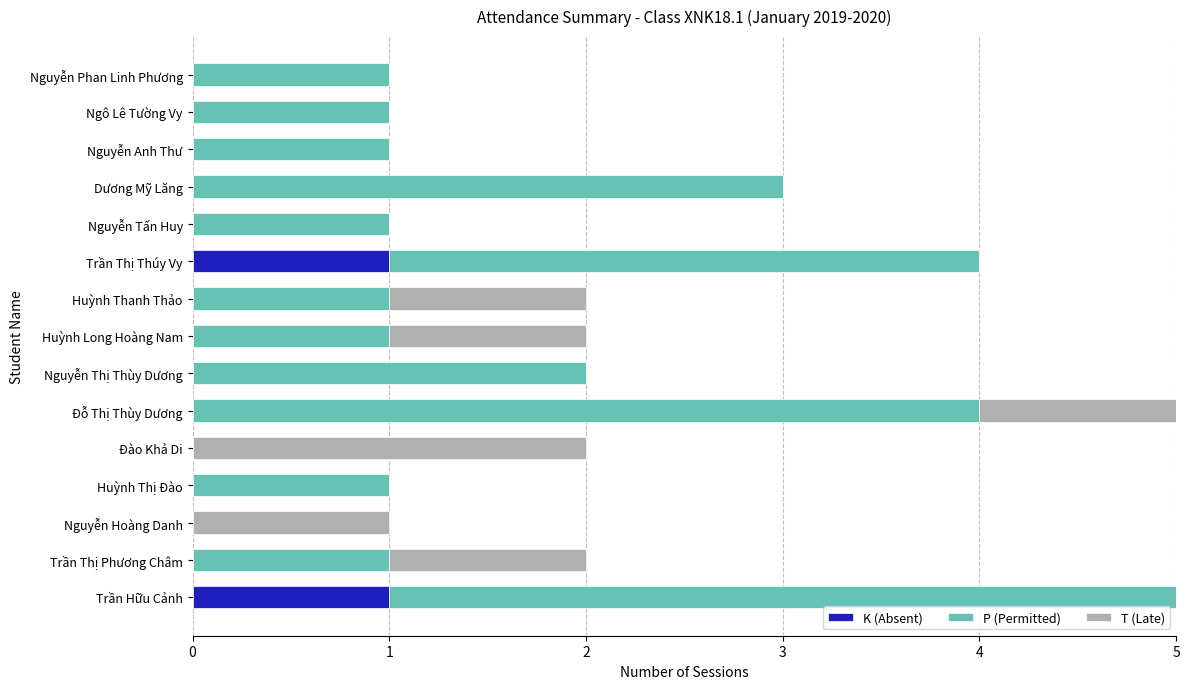

The value of K (Absent) at Huỳnh Thị Đào is 0. True or false?

True